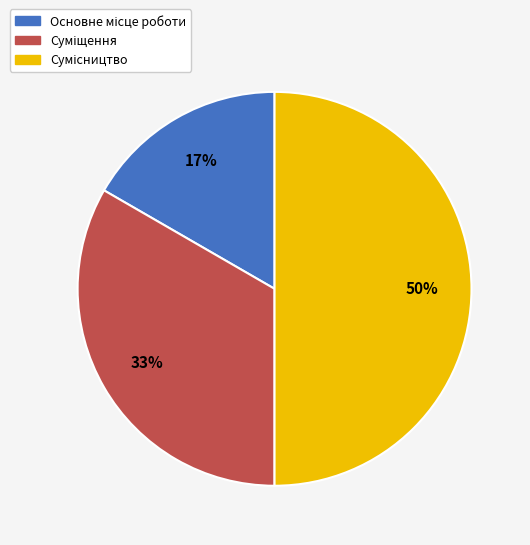

To the nearest percent, what is the difference between the largest and smallest slice percentages?

33%